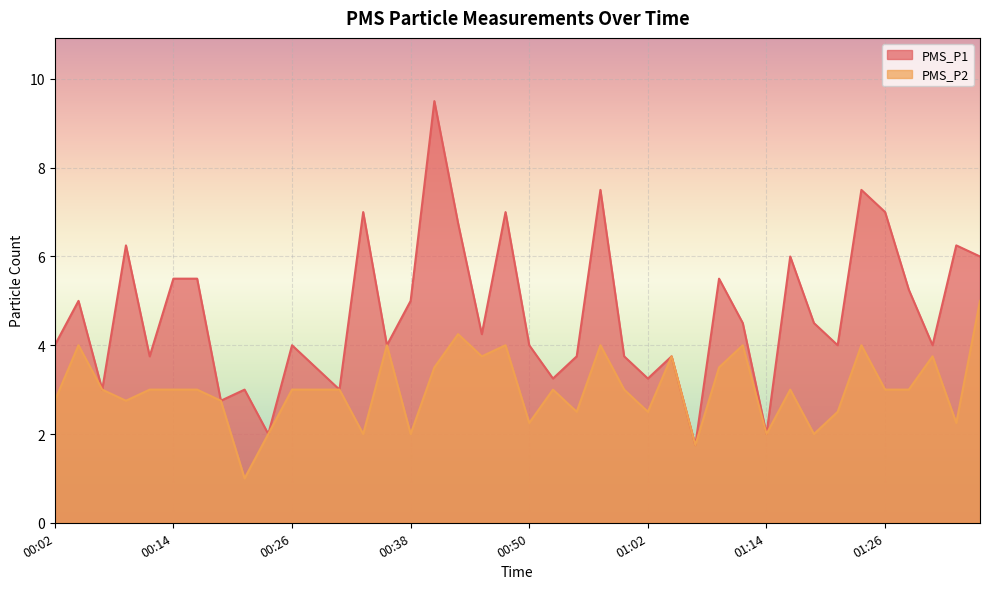

True or false: PMS_P2 has a value of 2.8 at 00:09.

True